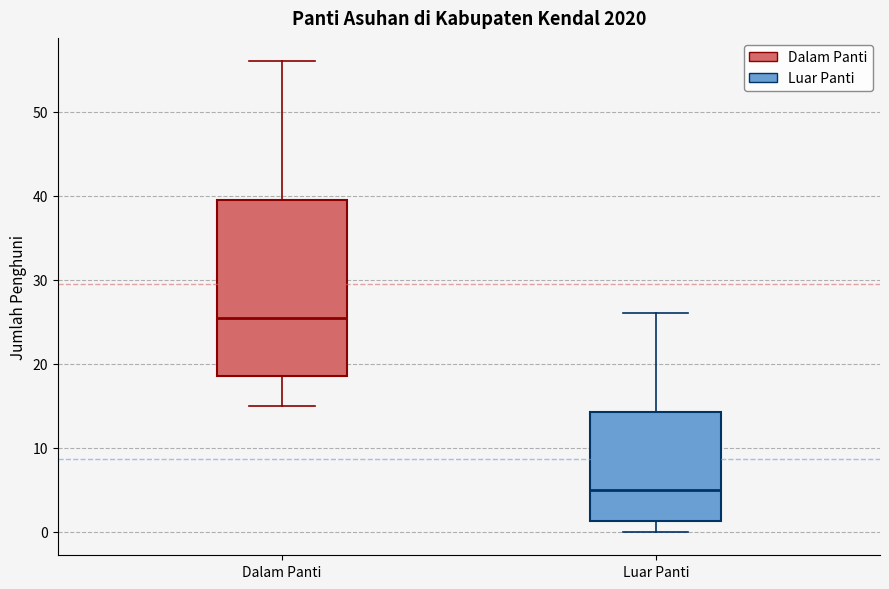

Comparing the boxes themselves (not the whiskers), which one is the tallest?

Dalam Panti